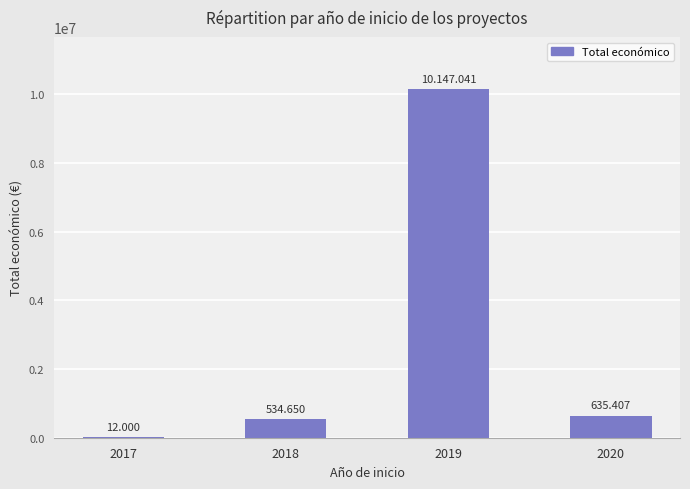

Are the bars grouped side by side (vs. stacked)?

No